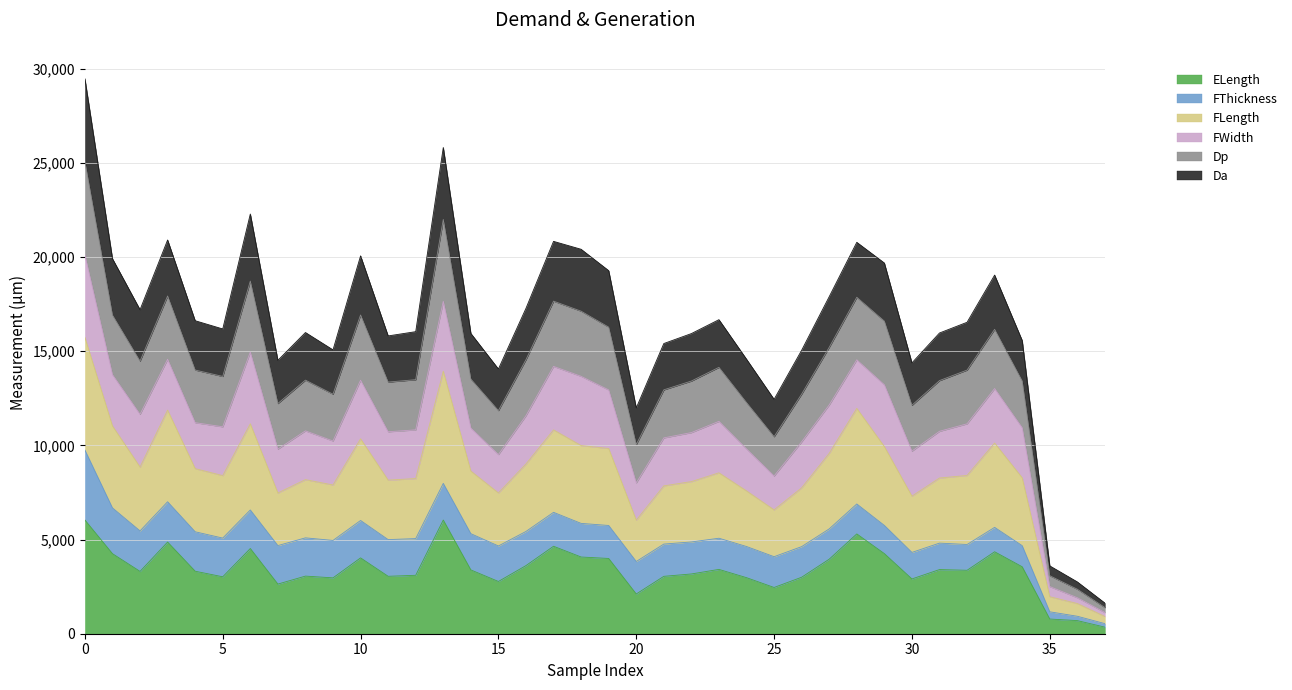

In Da, how many points are higher than both neighbors (excluding endpoints)?

9